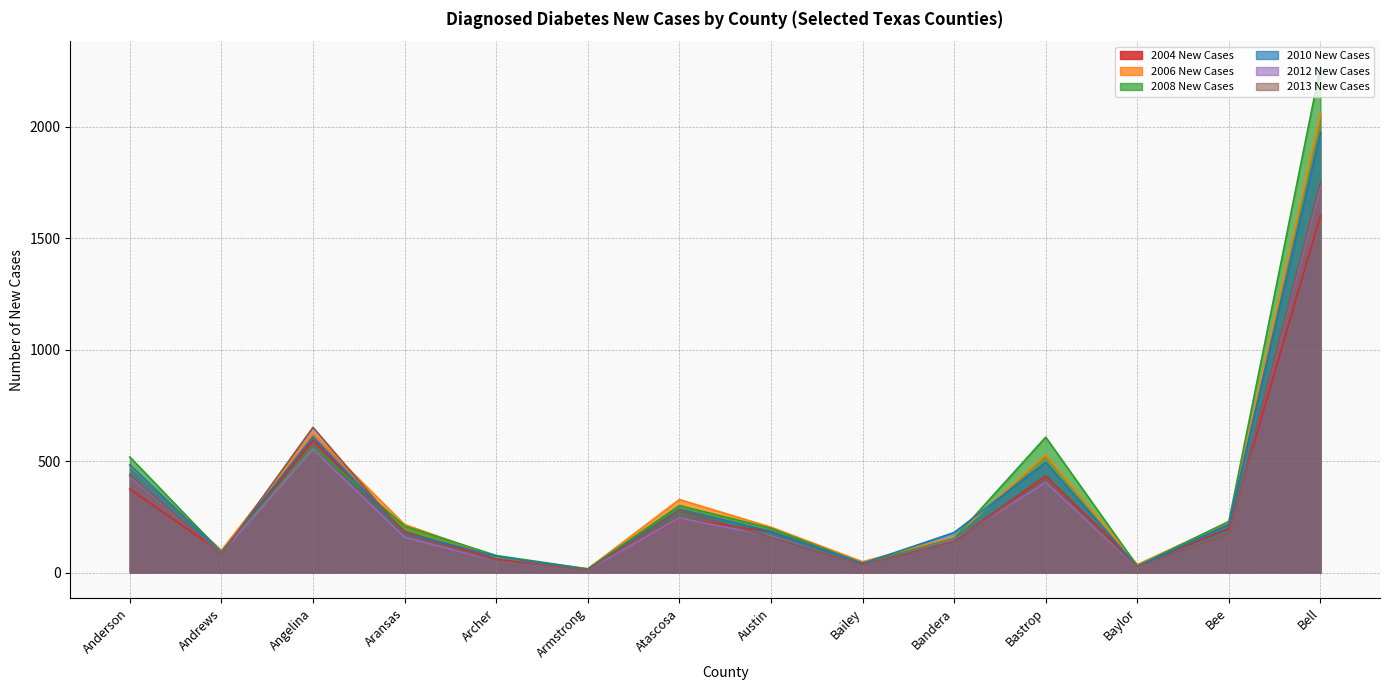

What is the value of the 2004 New Cases point at the 1st from the left?

375